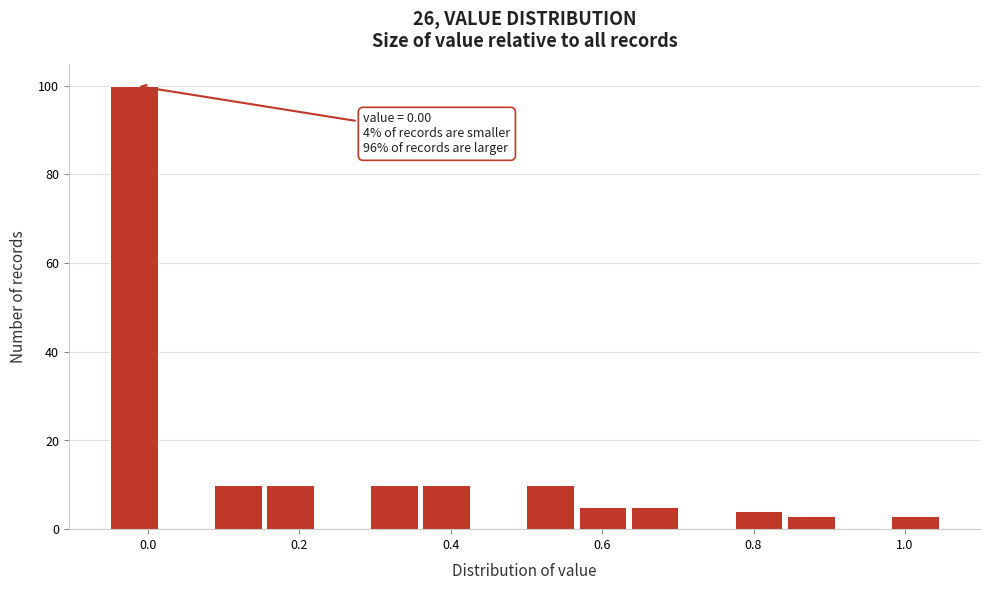

Around what value on the x-axis is the tallest bar? Give the approximate position of its centre, as read against the axis.

-0.02